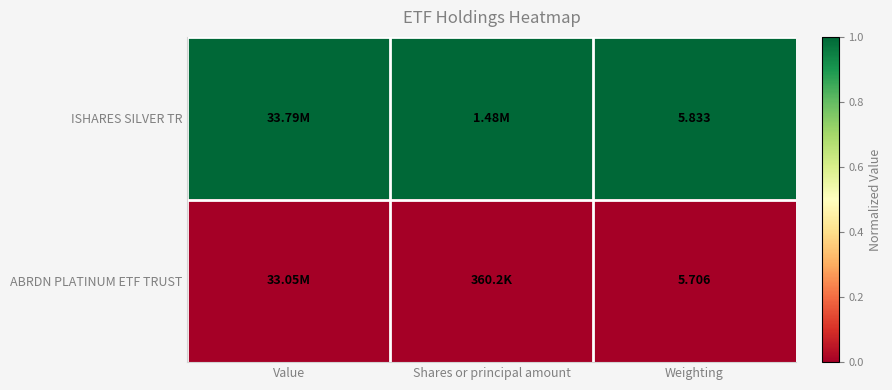

Where is ABRDN PLATINUM ETF TRUST nearest to the value 0?

Value